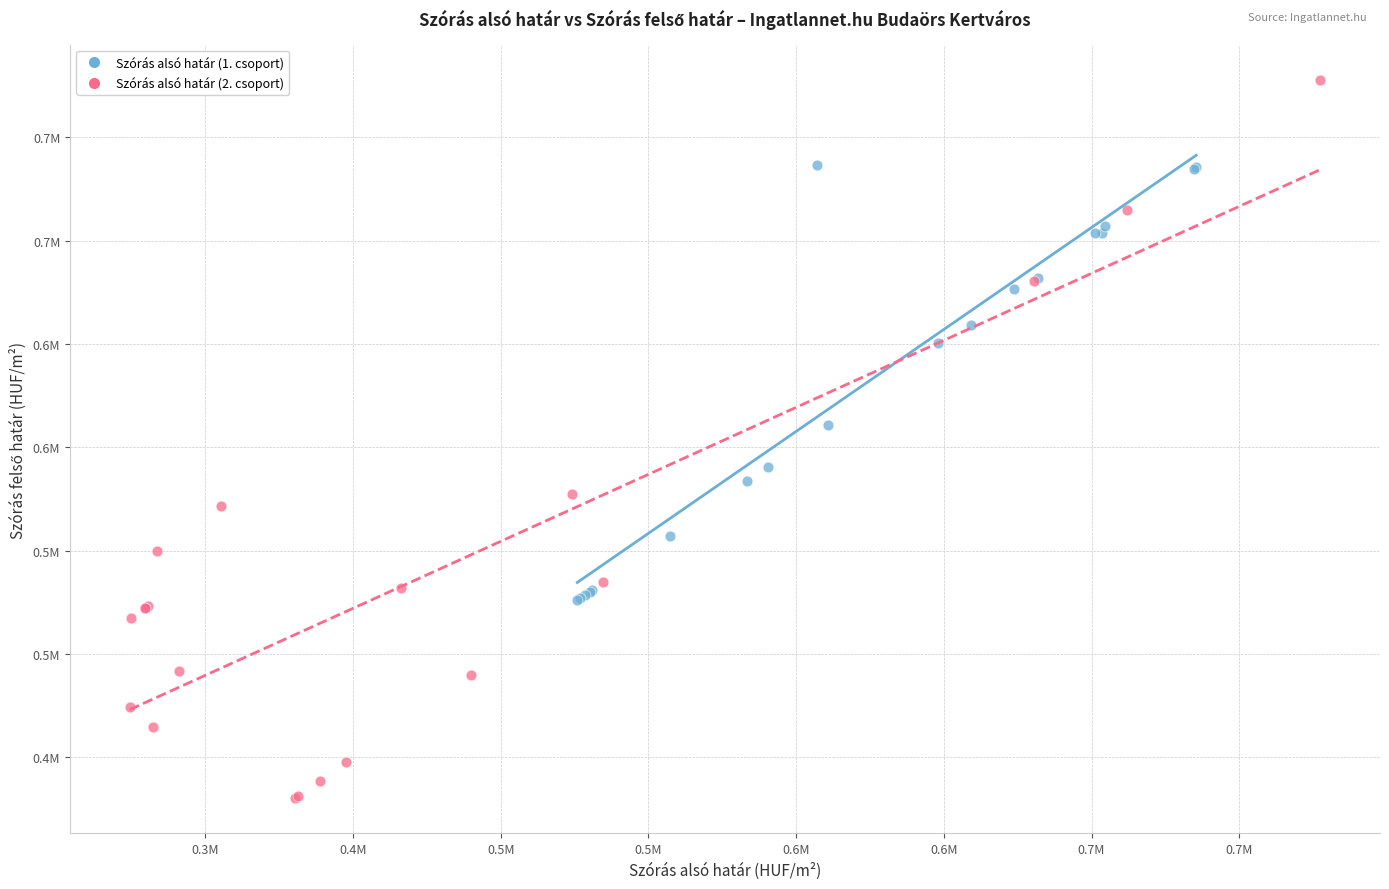

What are all the series names shown in the legend?

Szórás alsó határ (1. csoport), Szórás alsó határ (2. csoport)